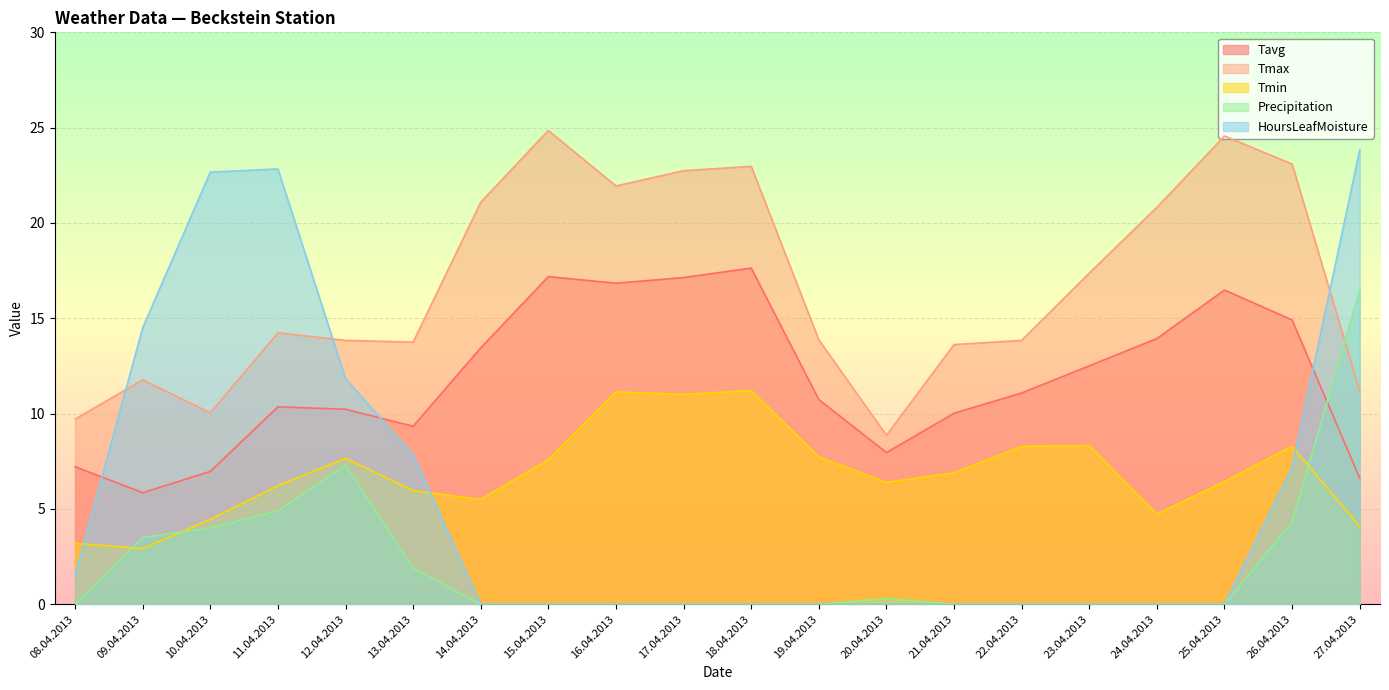

Which category has the lowest value in the Tmax series?

20.04.2013